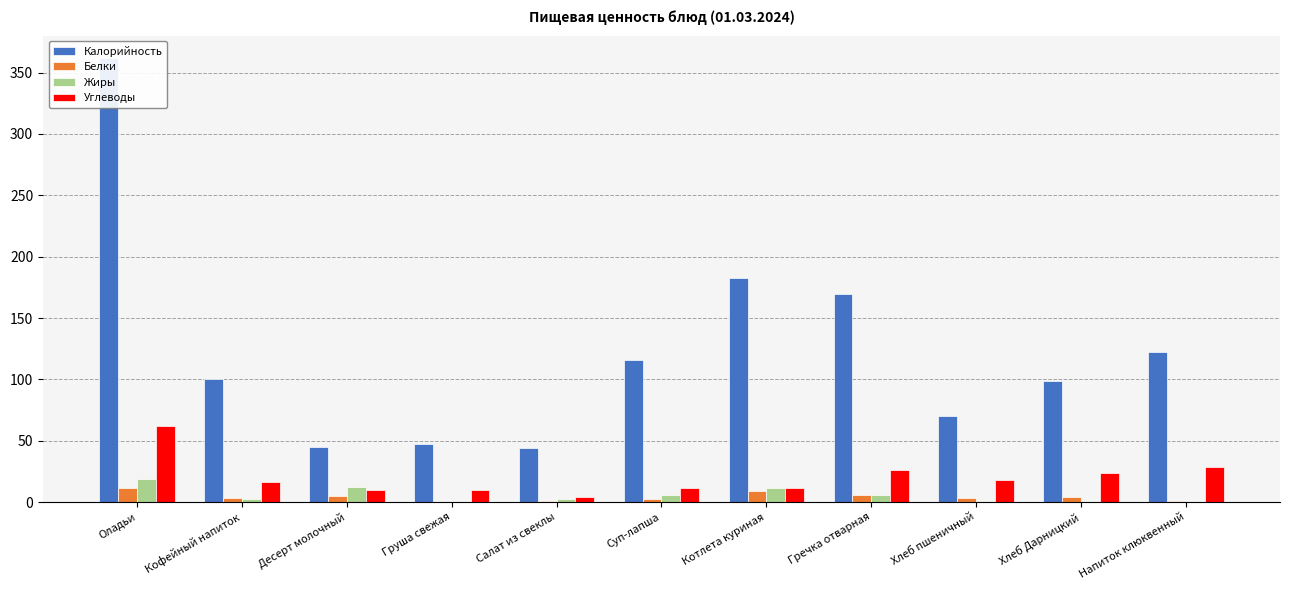

At Салат из свеклы, list the series in order from largest to smallest.

Калорийность, Углеводы, Жиры, Белки